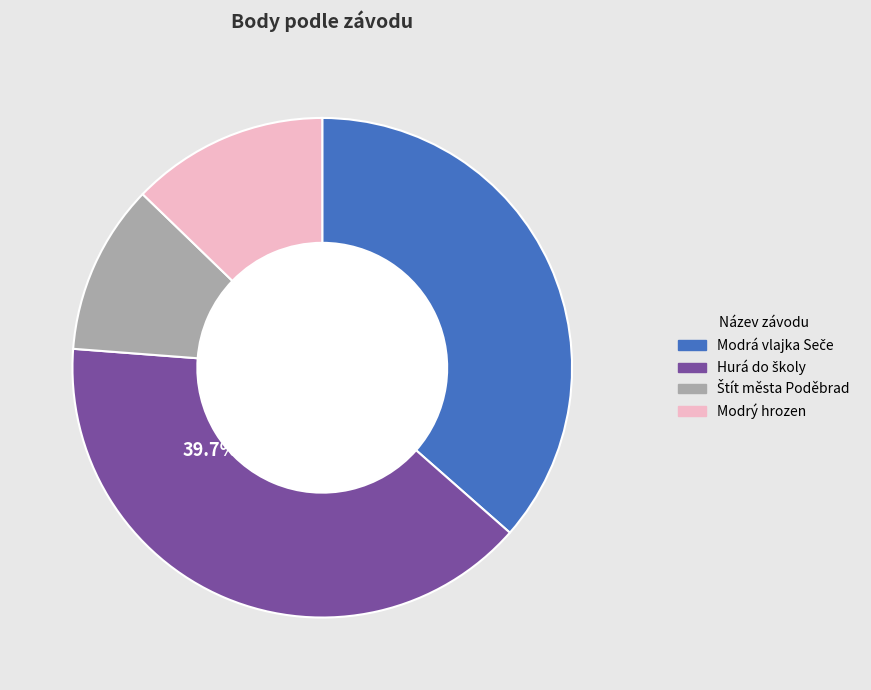

Does any single category account for the majority?

No